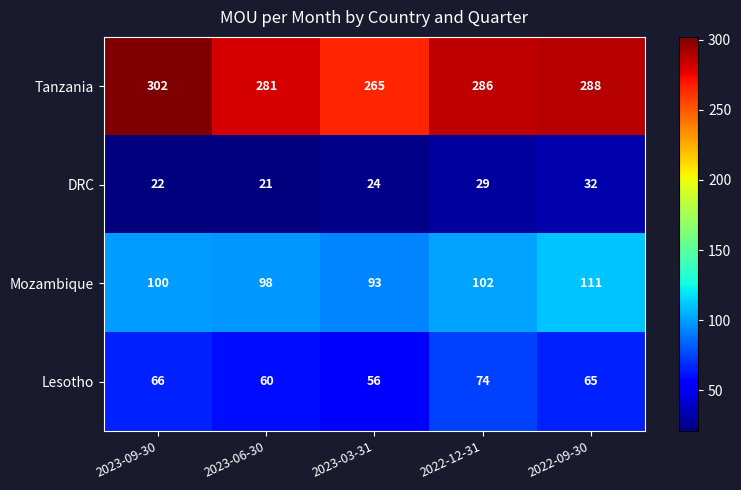

Rank the series at 2023-06-30 from highest to lowest value.

Tanzania, Mozambique, Lesotho, DRC